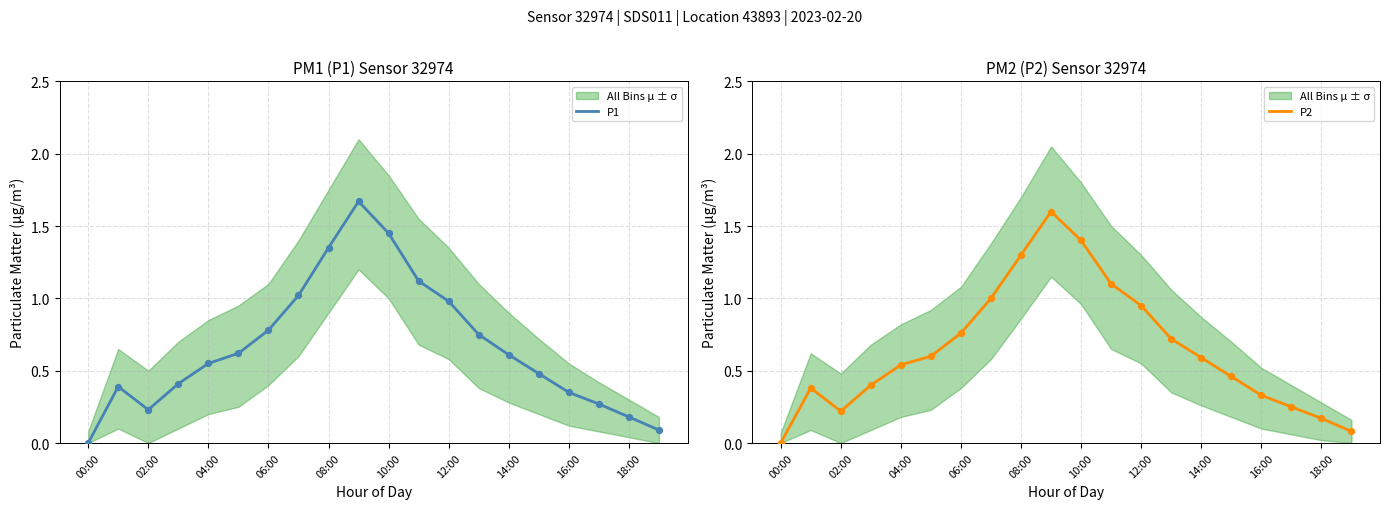

The P1 series shows 0.7 at 10:00. True or false?

False